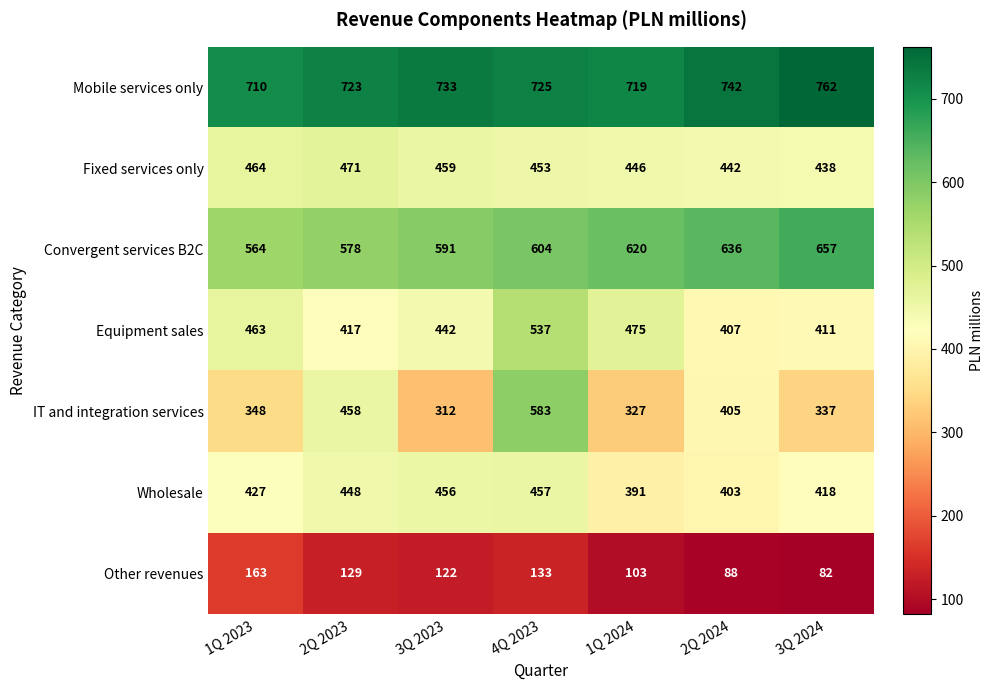

What is the average value of the IT and integration services series?

396